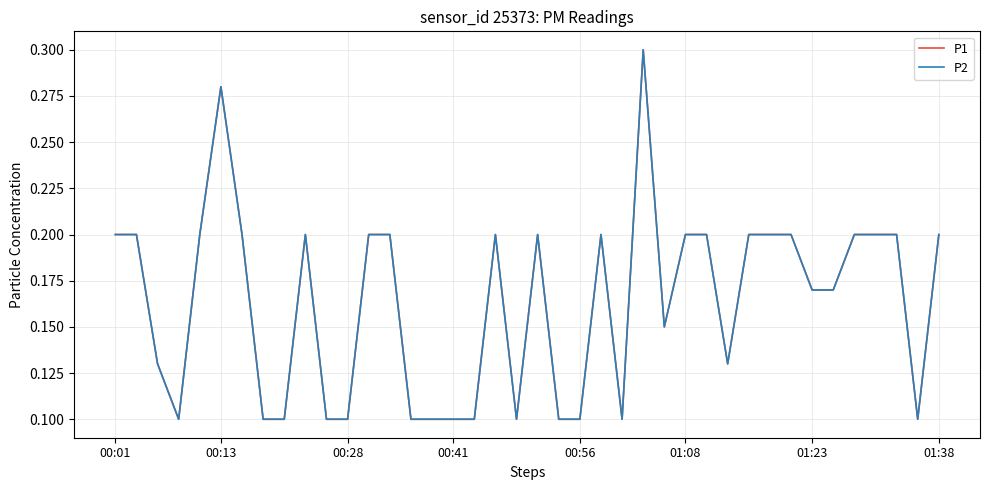

Does the chart have visible grid lines?

Yes